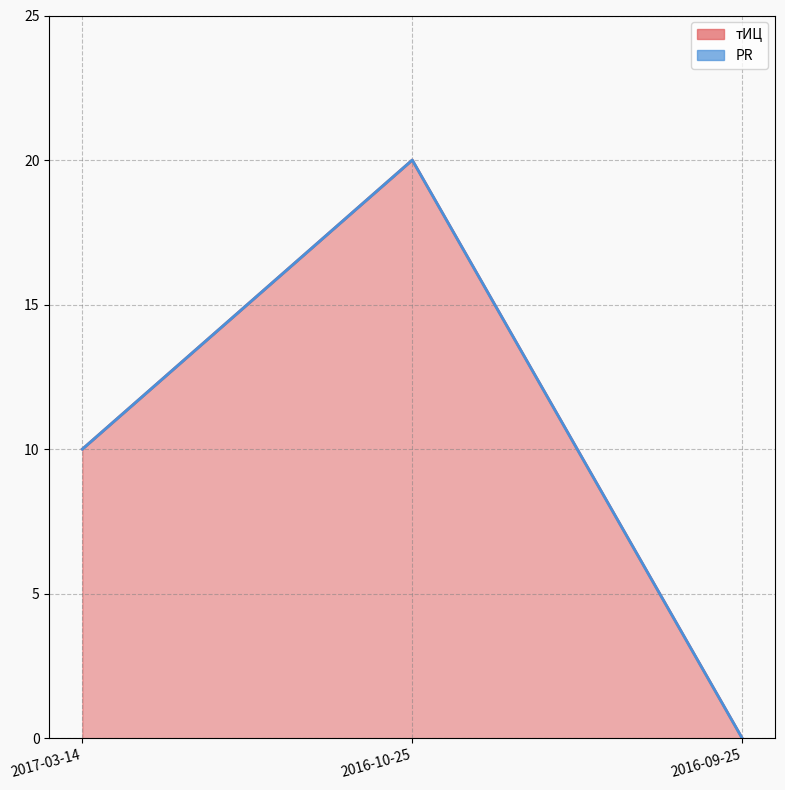

Does the chart display data point markers on the line(s)?

No